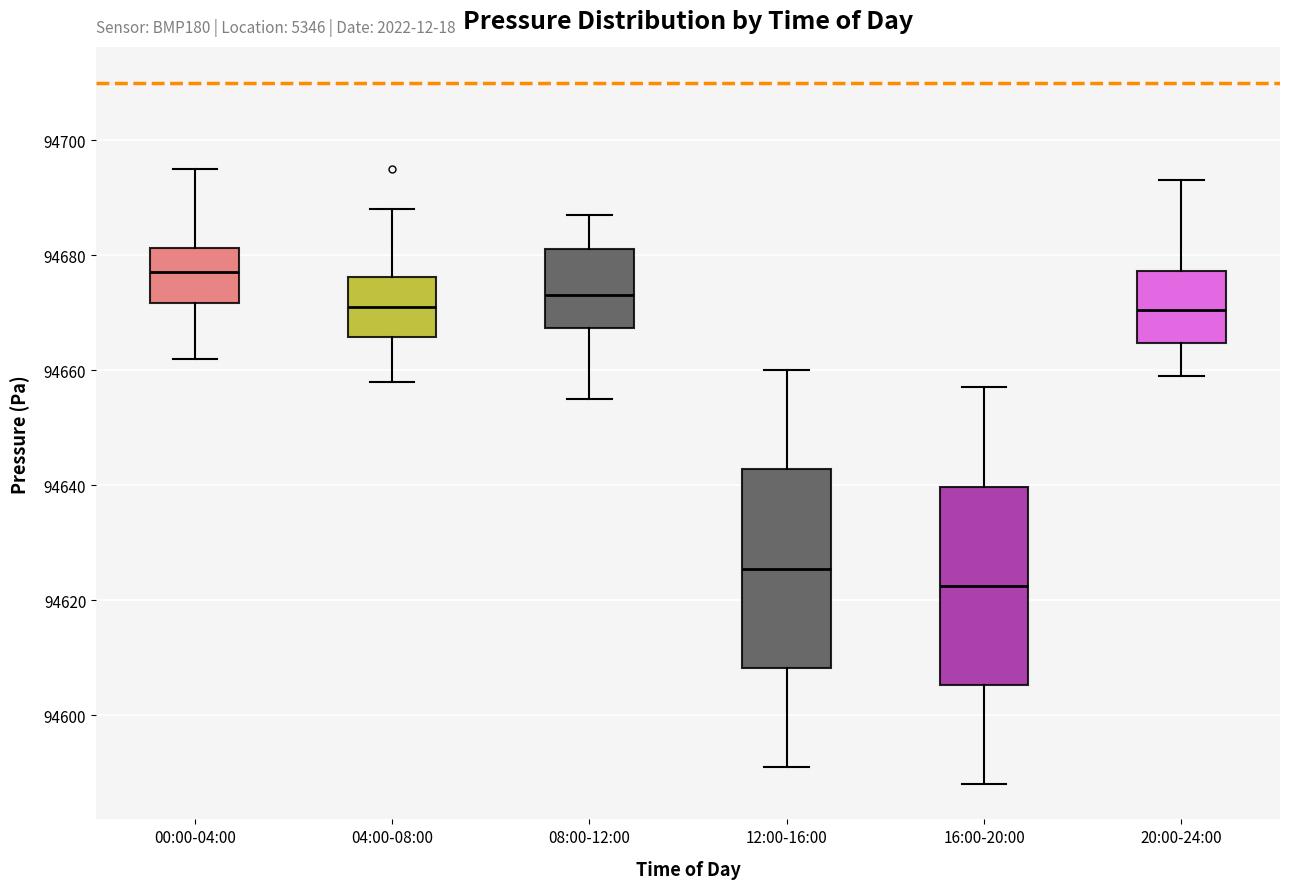

Reading left to right, transcribe this box plot: for each box, give where its median line is, the range the box spans, and where its two whiskers end, as read against the y-axis. The values are not printed on the chart, so give them approximately, as read against the axis.

00:00-04:00: median 94678, box 94672 to 94682, whiskers 94662 to 94696
04:00-08:00: median 94672, box 94666 to 94676, whiskers 94658 to 94688
08:00-12:00: median 94674, box 94668 to 94682, whiskers 94656 to 94688
12:00-16:00: median 94626, box 94608 to 94642, whiskers 94592 to 94660
16:00-20:00: median 94622, box 94606 to 94640, whiskers 94588 to 94658
20:00-24:00: median 94670, box 94664 to 94678, whiskers 94660 to 94694